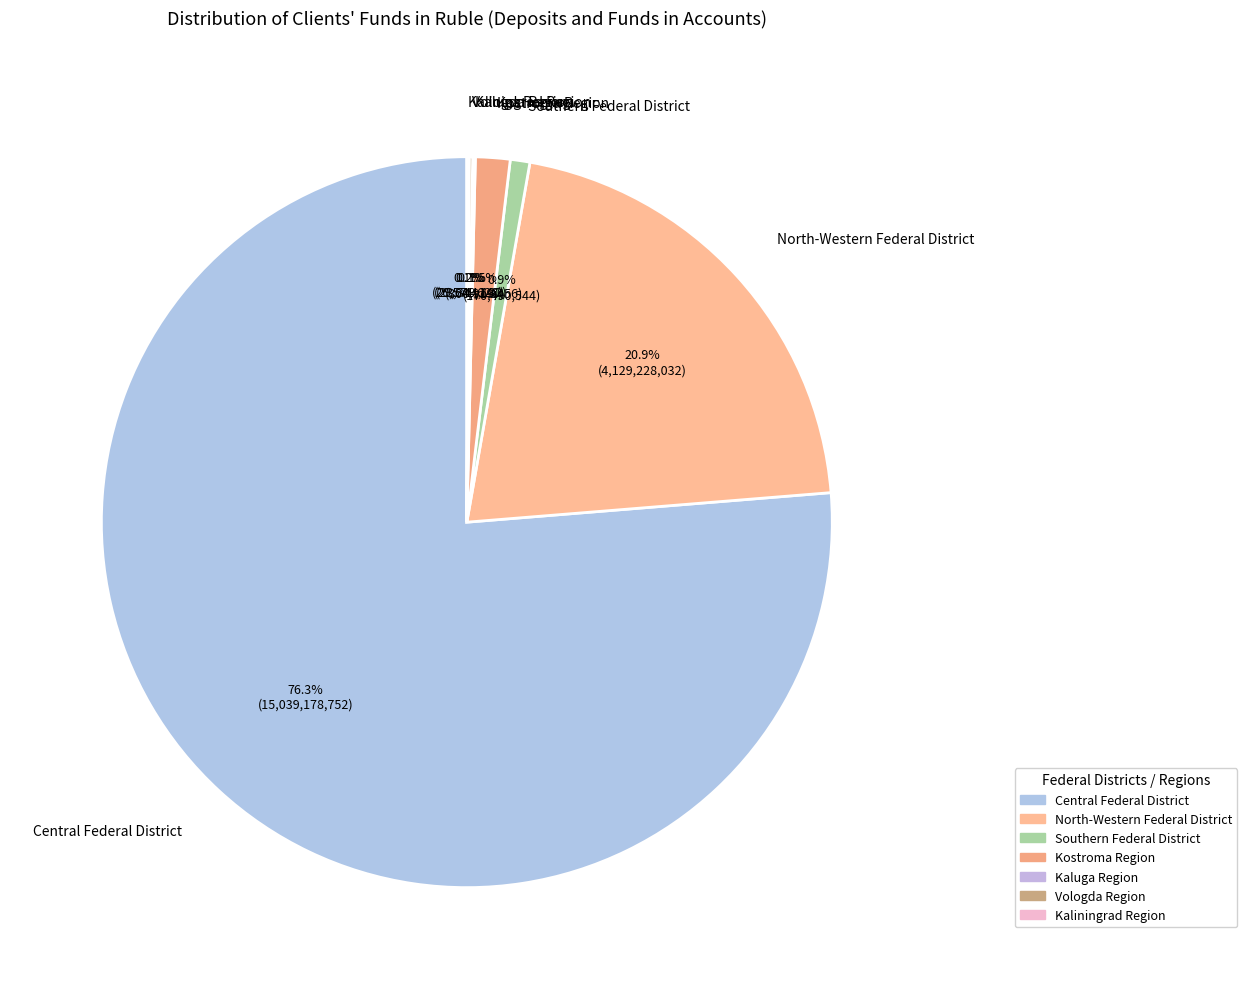

Does Southern Federal District represent more than half of the total?

No